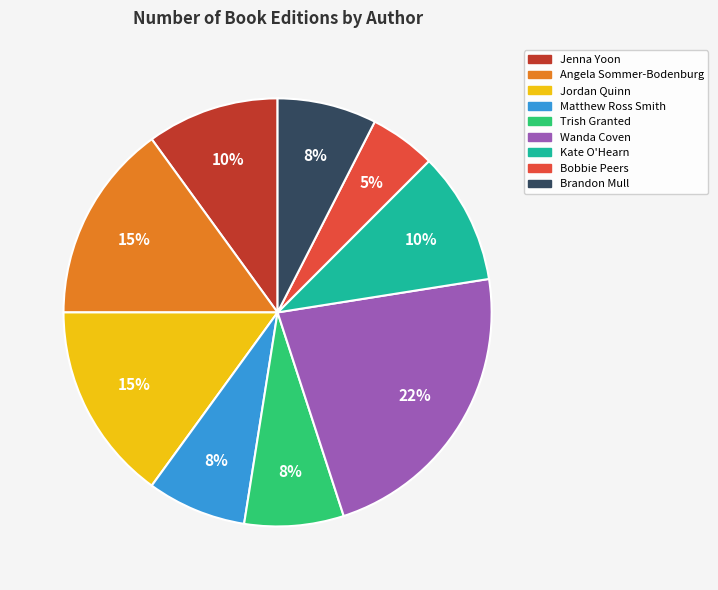

Is there a majority slice in this chart?

No